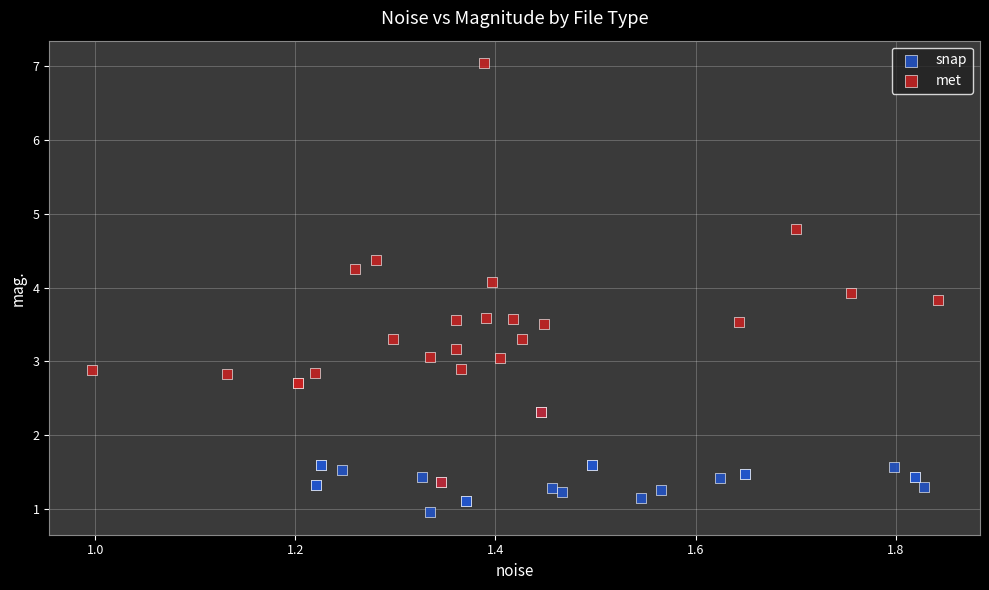

Which series contains the highest Y value?

met